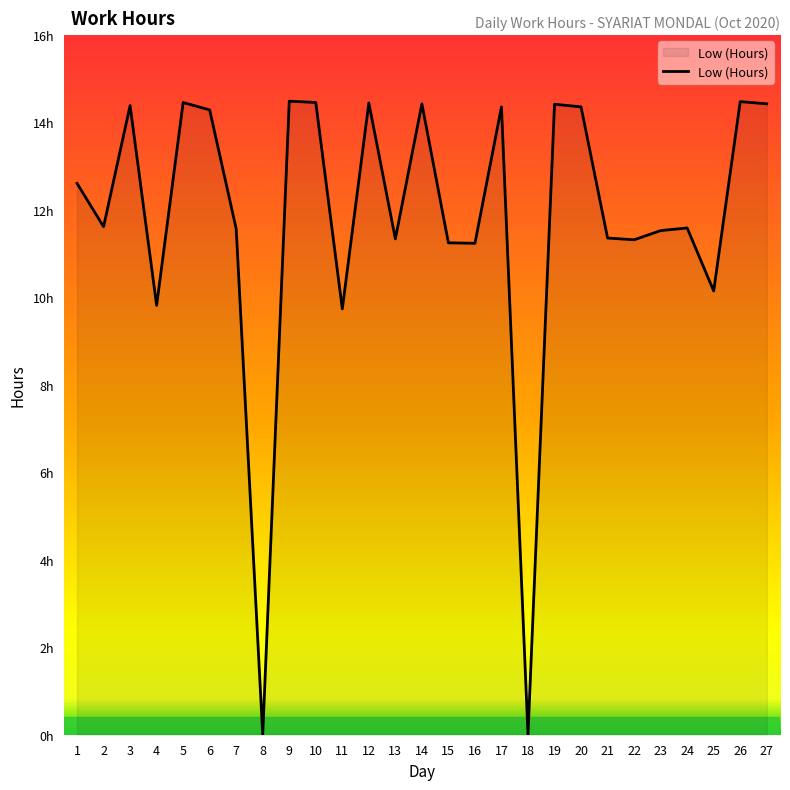

List the labels in order of value, smallest first.

8, 18, 11, 4, 25, 16, 15, 22, 13, 21, 23, 7, 24, 2, 1, 6, 17, 20, 3, 19, 14, 27, 12, 5, 10, 26, 9